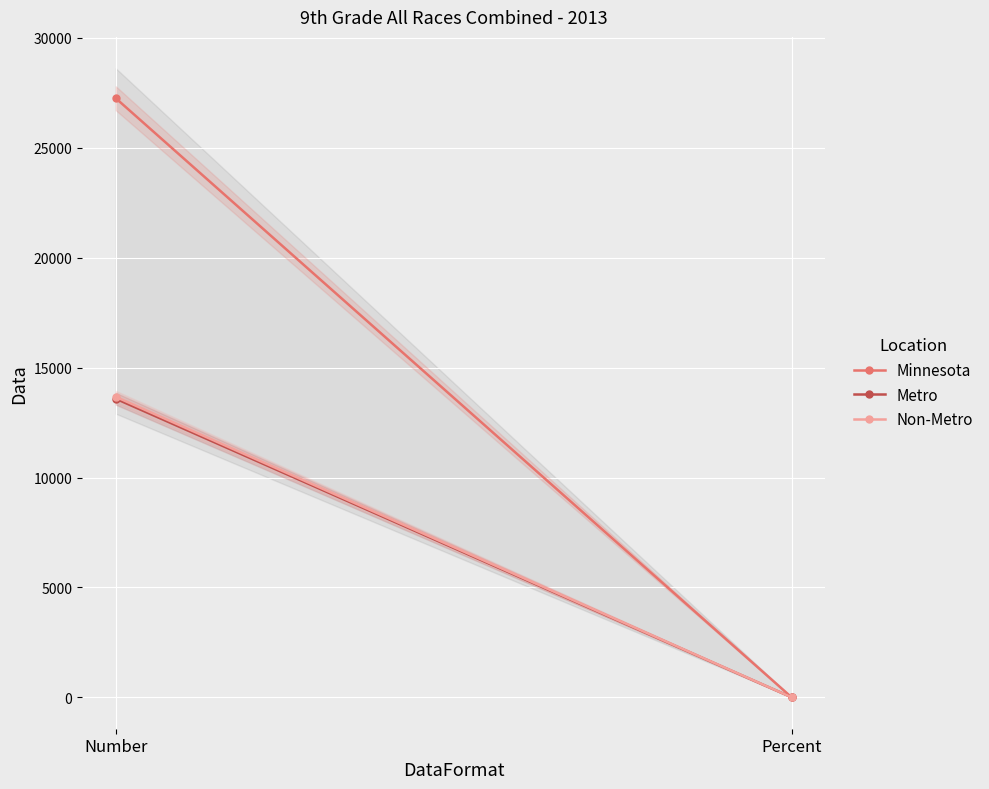

What is the label of the 2nd point from the right?

Number